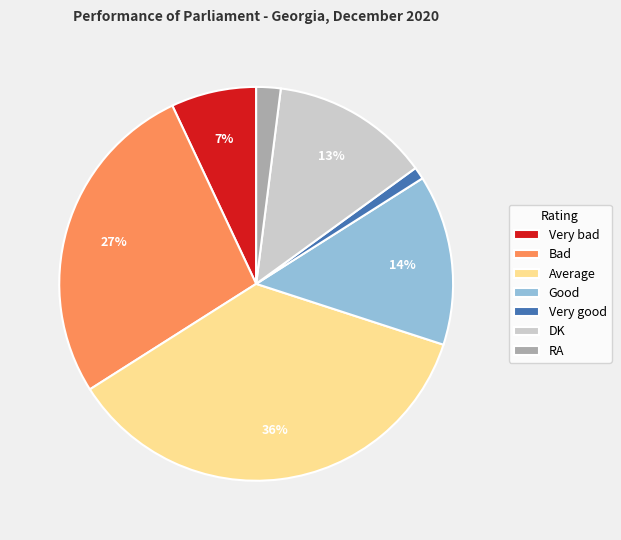

To the nearest percent, what is the difference between the largest and smallest slice percentages?

35%